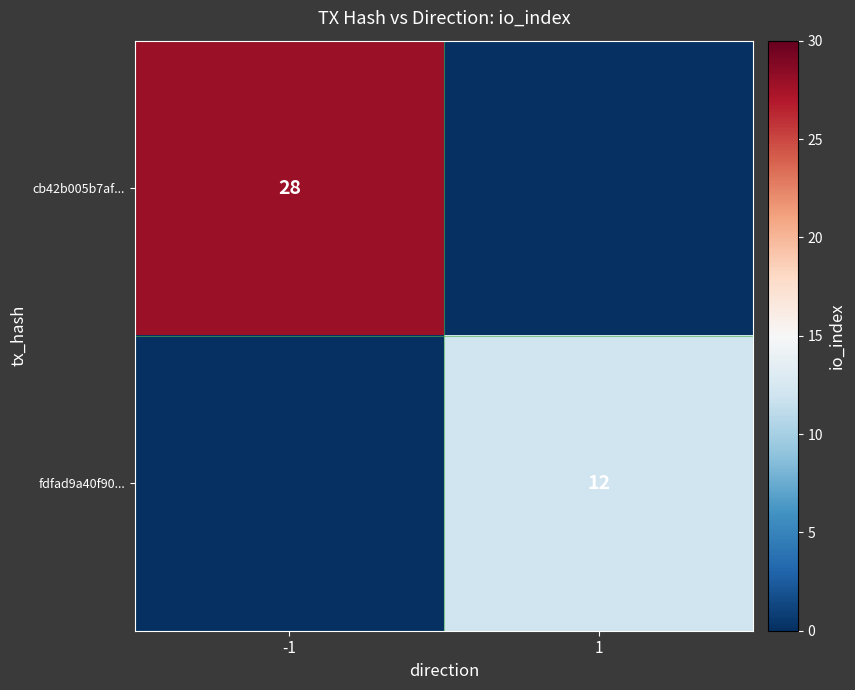

At how many categories does at least one series exceed 5?

2